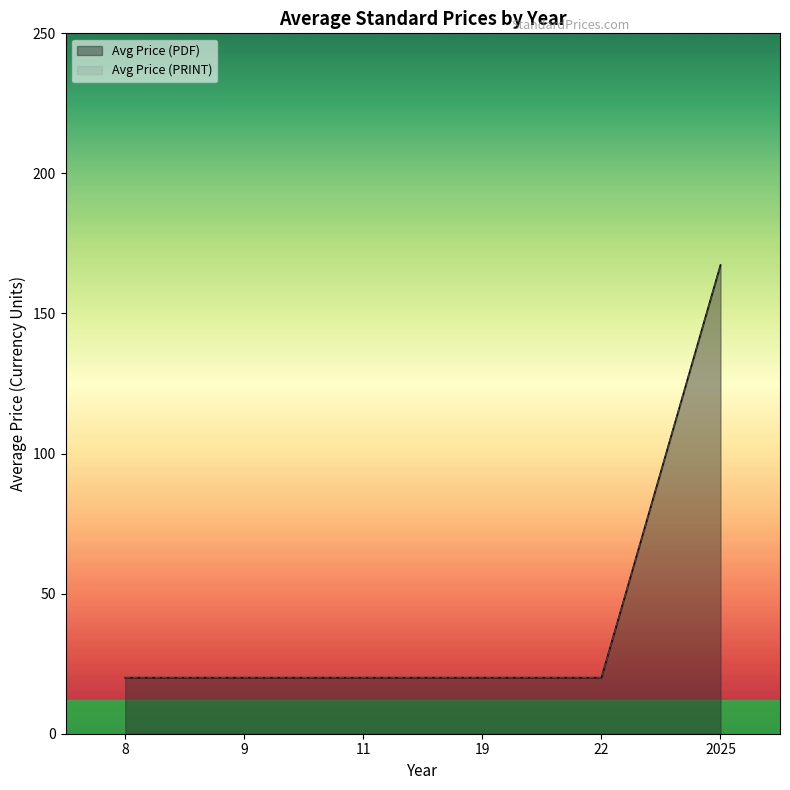

What is the minimum value shown in the chart?

20.0